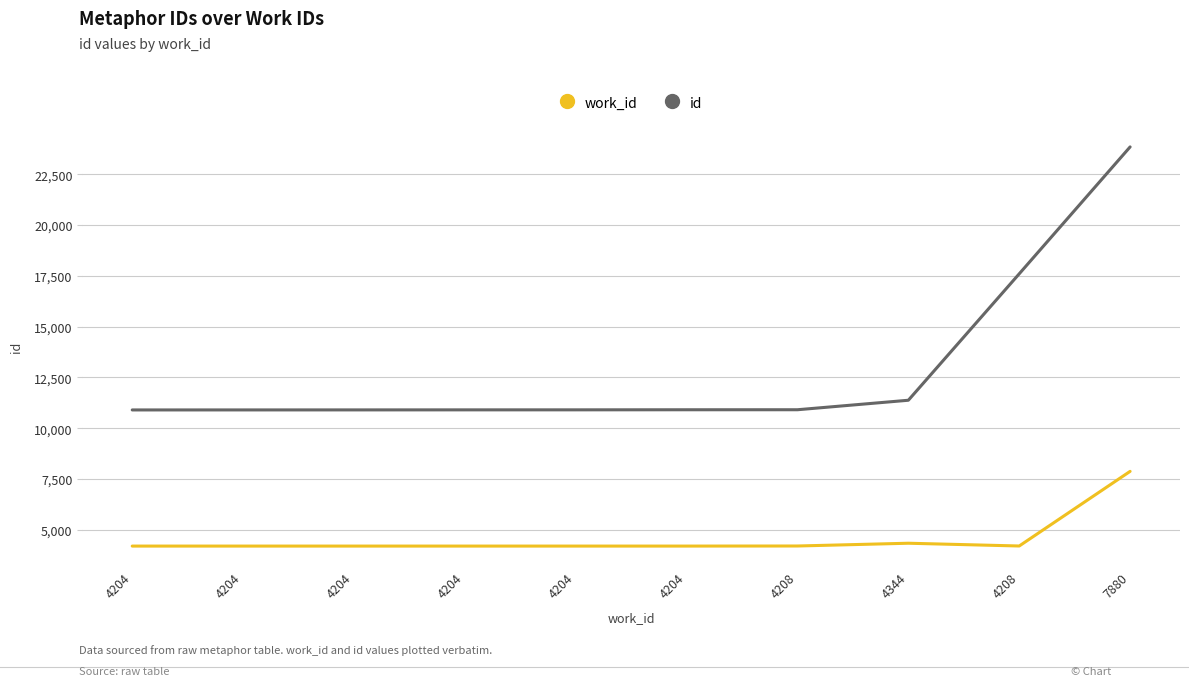

Is the value of id at 4204 greater than the value of work_id at 7880?

Yes